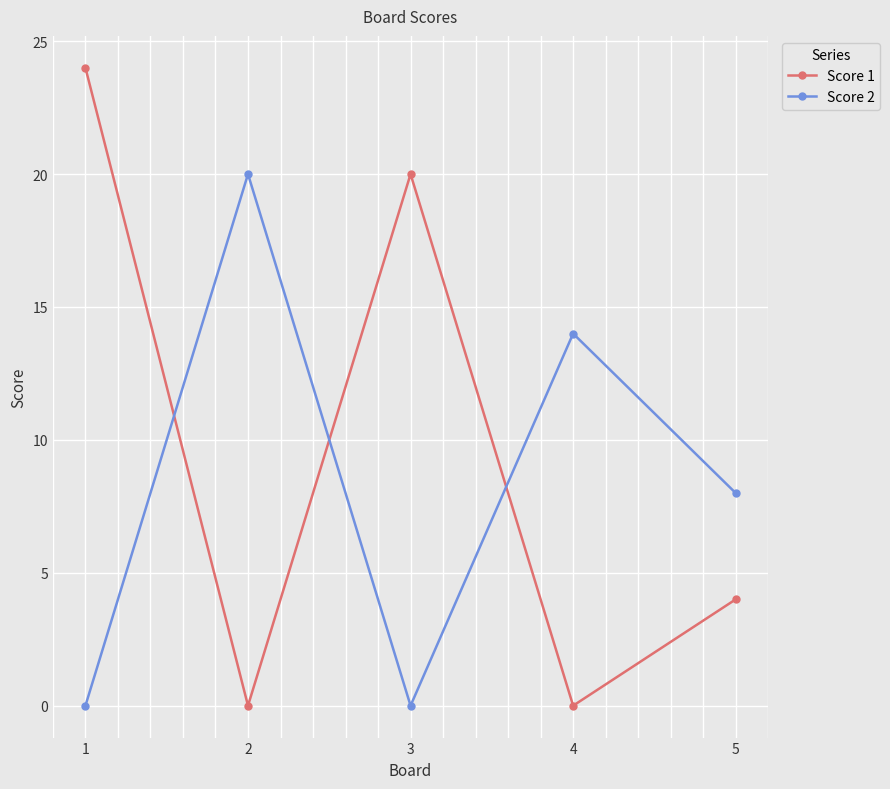

Which series has the widest spread of values?

Score 1